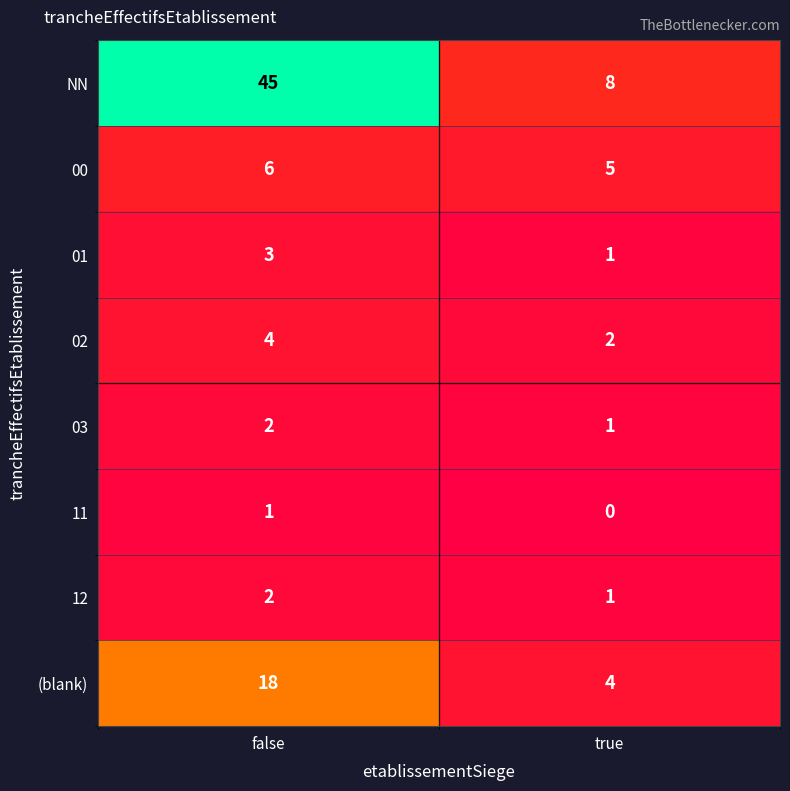

What is the difference between the highest and lowest values at false?

44